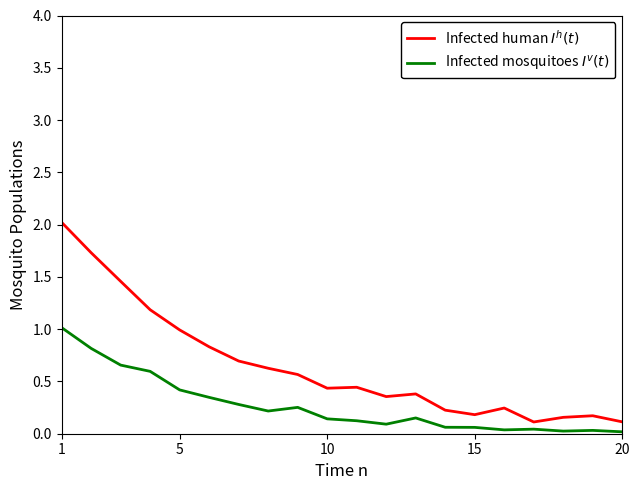

What is the maximum value shown in the chart?

2.0